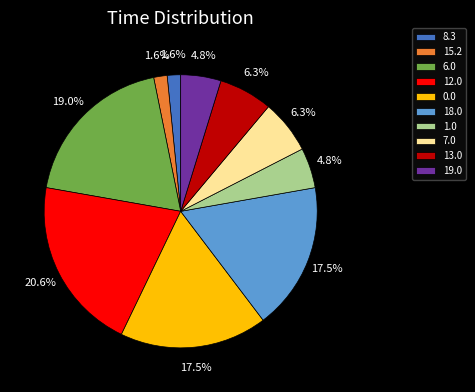

Which category has the biggest portion of the pie?

12.0